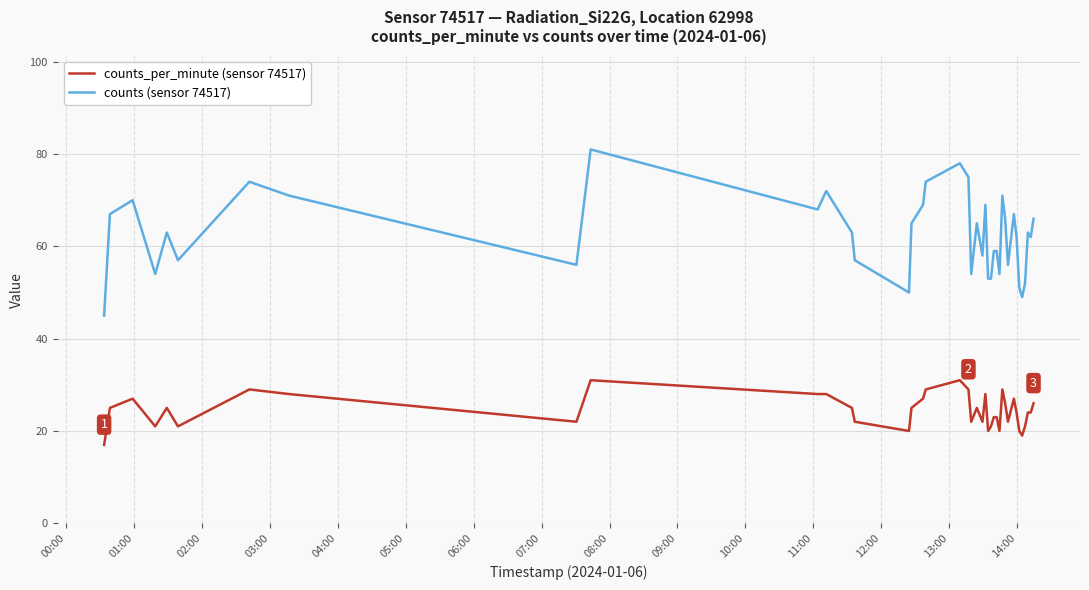

Reading right to left, list all the values displayed in this chart.

counts_per_minute (sensor 74517): 26	24	24	21	19	20	24	27	22	26	29	20	23	23	21	20	28	22	25	22	29	31	29	27	25	20	22	25	28	28	31	22	28	29	21	25	21	27	25	17
counts (sensor 74517): 66	62	63	52	49	51	62	67	56	66	71	54	59	59	53	53	69	58	65	54	75	78	74	69	65	50	57	63	72	68	81	56	71	74	57	63	54	70	67	45